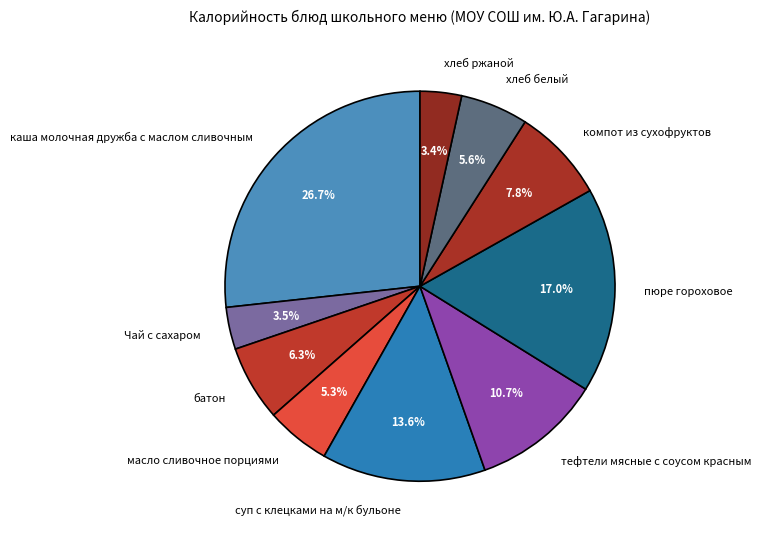

True or false: масло сливочное порциями accounts for 5% of the total.

True